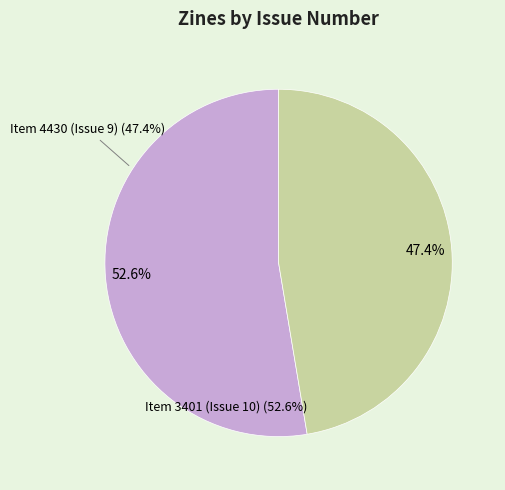

Does any single category account for the majority?

Yes